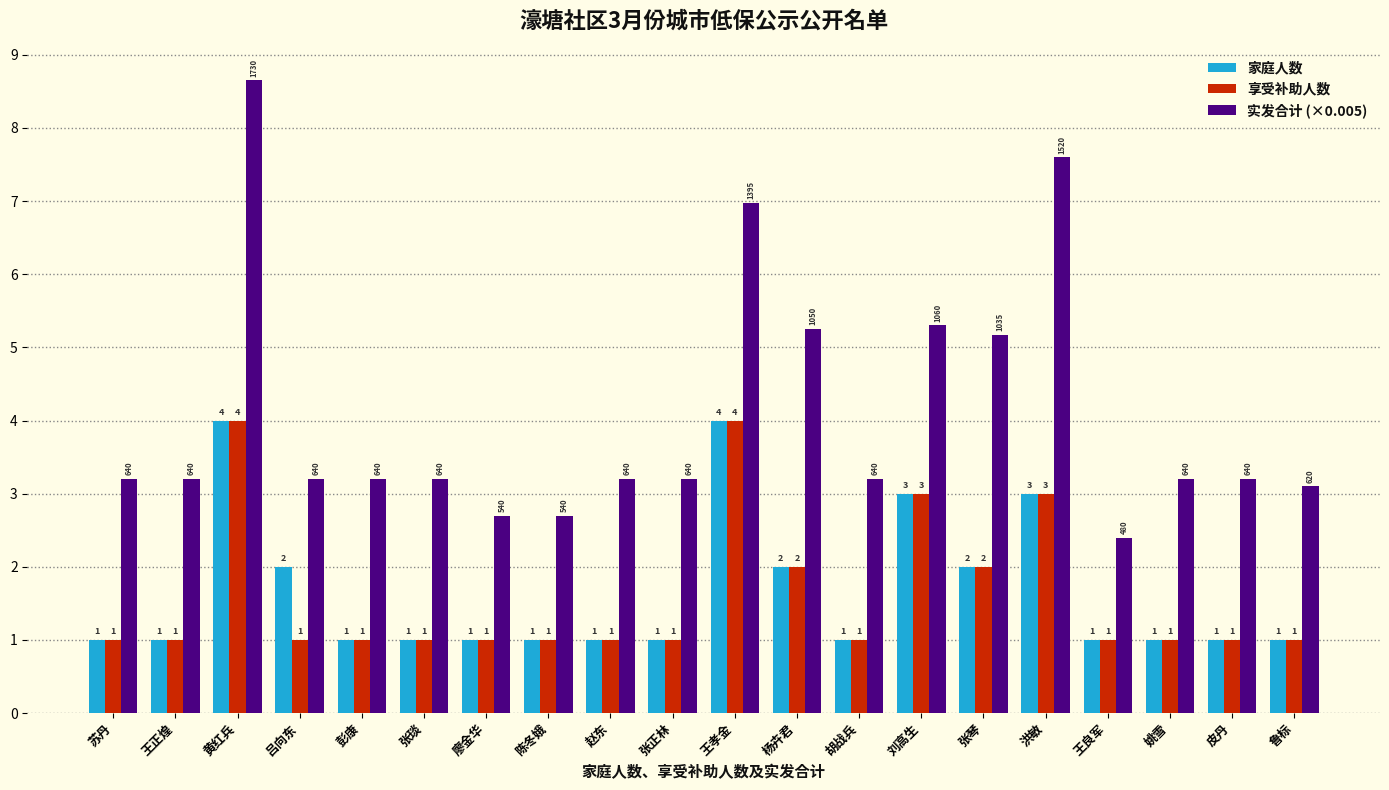

Which series has the widest spread of values?

实发合计 (×0.005)